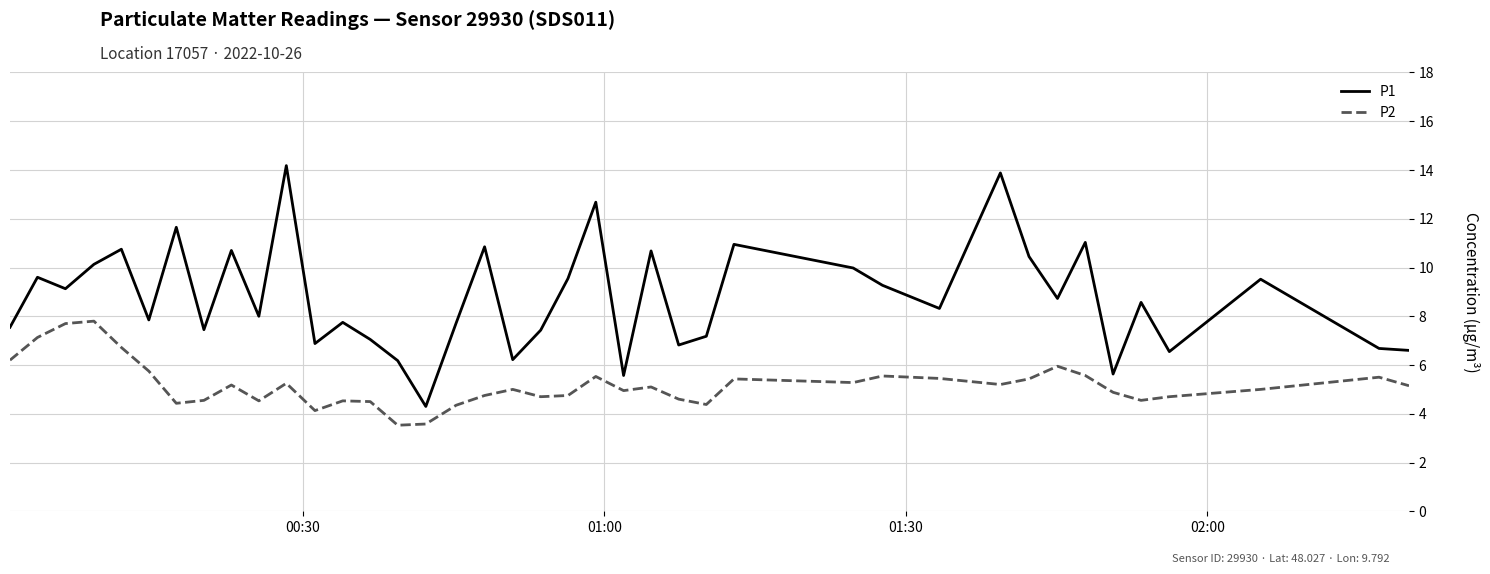

Is this an area chart (filled region under the line)?

No